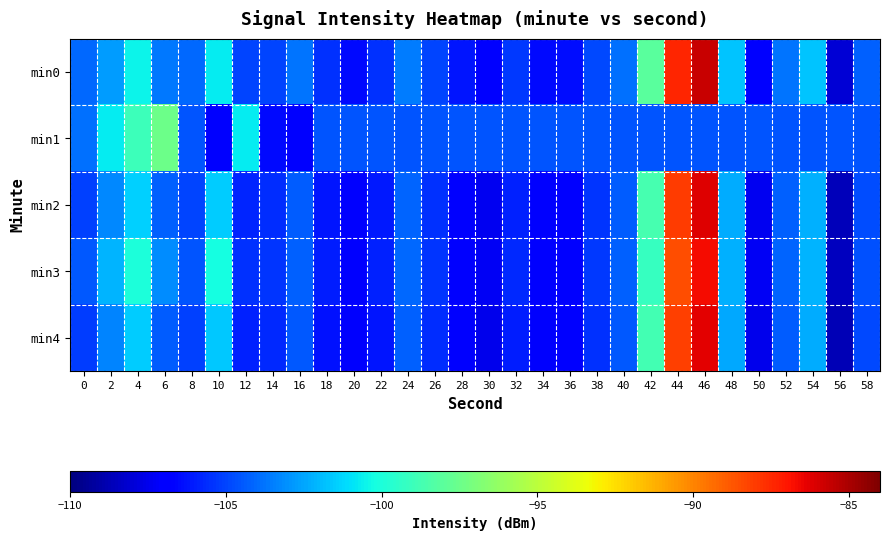

Reading left to right, transcribe all the data shown in this chart.

min0: 0=-104.0	2=-102.7	4=-100.5	6=-103.6	8=-104.1	10=-100.7	12=-105.0	14=-104.9	16=-103.8	18=-105.5	20=-106.5	22=-105.5	24=-103.6	26=-105.0	28=-106.2	30=-106.9	32=-105.3	34=-106.5	36=-106.4	38=-104.9	40=-103.8	42=-98.0	44=-87.4	46=-85.7	48=-101.7	50=-106.8	52=-103.7	54=-101.7	56=-108.1	58=-104.3
min1: 0=-103.9	2=-100.8	4=-98.9	6=-97.4	8=-104.6	10=-106.7	12=-100.7	14=-106.5	16=-107.0	18=-104.6	20=-104.6	22=-104.6	24=-104.6	26=-104.6	28=-104.6	30=-104.6	32=-104.6	34=-104.6	36=-104.6	38=-104.6	40=-104.6	42=-104.6	44=-104.6	46=-104.6	48=-104.6	50=-104.6	52=-104.6	54=-104.6	56=-104.6	58=-104.6
min2: 0=-105.1	2=-103.2	4=-101.4	6=-104.3	8=-105.0	10=-101.5	12=-105.8	14=-105.6	16=-104.4	18=-106.2	20=-107.0	22=-106.1	24=-104.2	26=-105.5	28=-106.8	30=-107.4	32=-105.9	34=-107.0	36=-106.9	38=-105.4	40=-104.4	42=-98.7	44=-88.0	46=-86.2	48=-102.3	50=-107.4	52=-104.3	54=-102.2	56=-108.6	58=-104.8
min3: 0=-104.5	2=-102.1	4=-100.0	6=-103.1	8=-104.6	10=-100.2	12=-105.5	14=-105.4	16=-104.3	18=-106.0	20=-107.0	22=-105.9	24=-104.1	26=-105.4	28=-106.7	30=-107.3	32=-105.7	34=-106.9	36=-106.8	38=-105.3	40=-104.3	42=-99.2	44=-88.5	46=-86.7	48=-102.2	50=-107.3	52=-104.2	54=-102.1	56=-108.5	58=-104.7
min4: 0=-105.2	2=-103.3	4=-101.5	6=-104.4	8=-105.1	10=-101.6	12=-105.9	14=-105.7	16=-104.5	18=-106.3	20=-107.1	22=-106.2	24=-104.3	26=-105.6	28=-106.9	30=-107.5	32=-106.0	34=-107.1	36=-107.0	38=-105.5	40=-104.5	42=-98.8	44=-88.1	46=-86.3	48=-102.4	50=-107.5	52=-104.4	54=-102.3	56=-108.7	58=-104.9